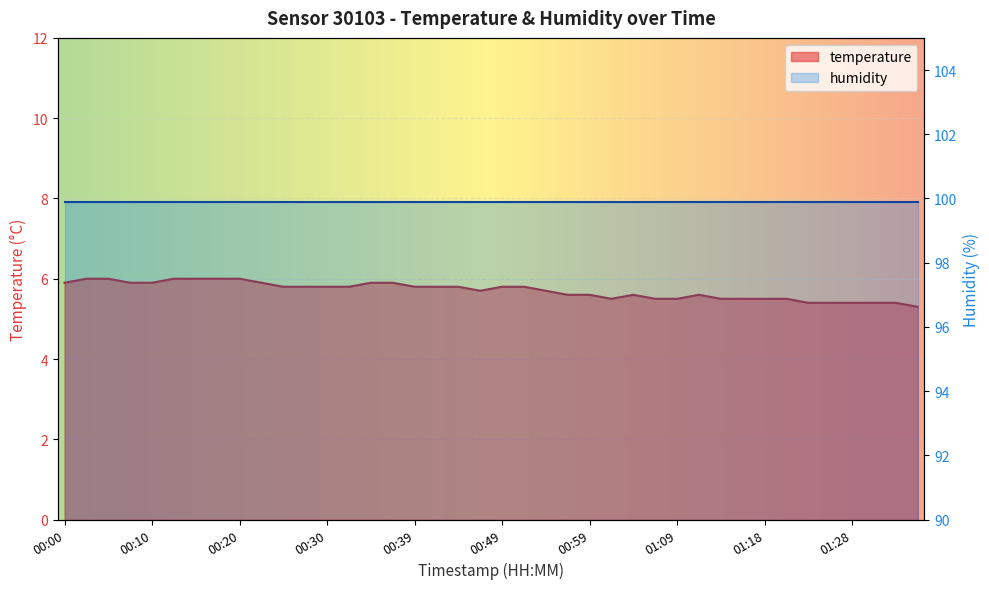

How many points are lower than both their immediate neighbors (excluding endpoints)?

2